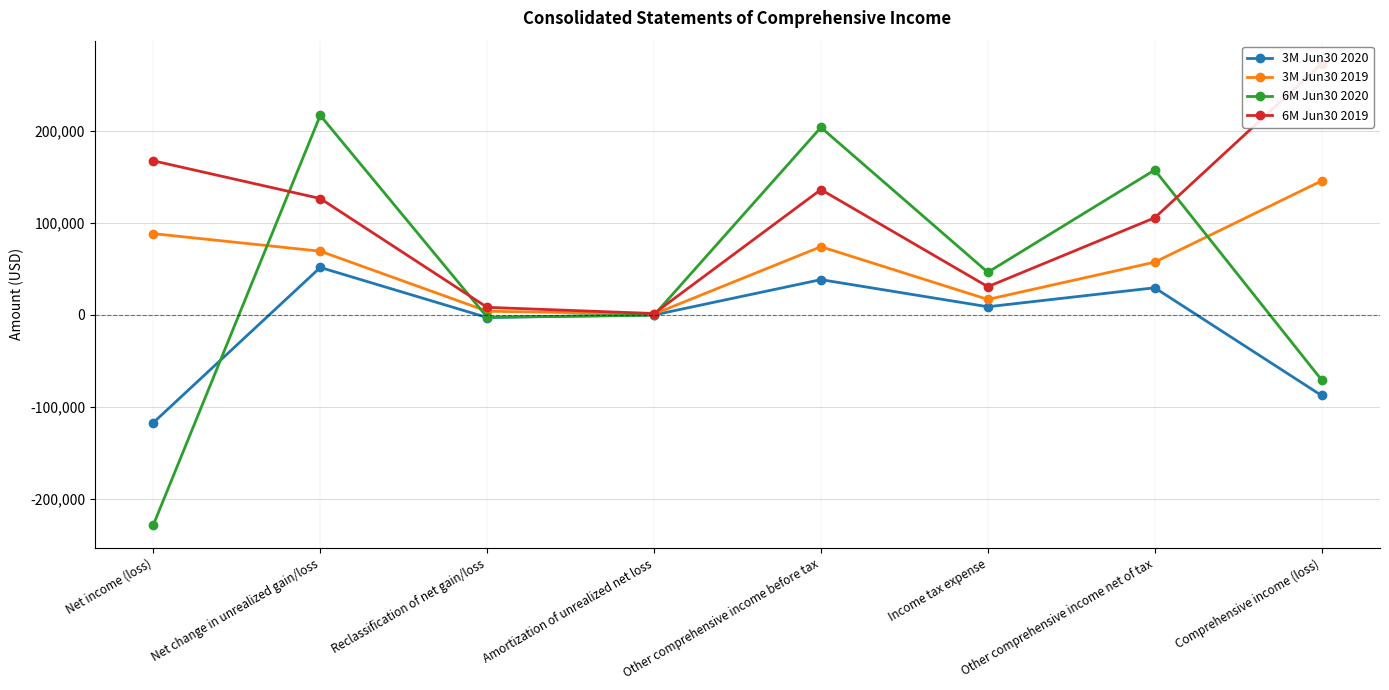

Is this an area chart (filled region under the line)?

No